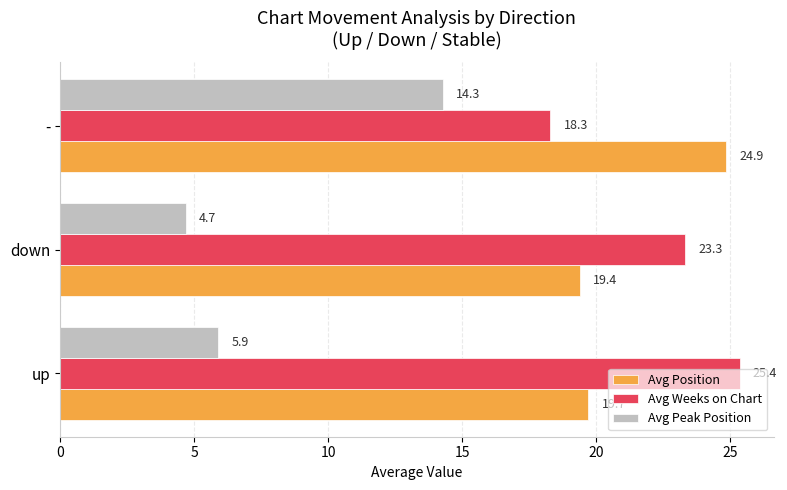

Count the number of categories in the chart.

3